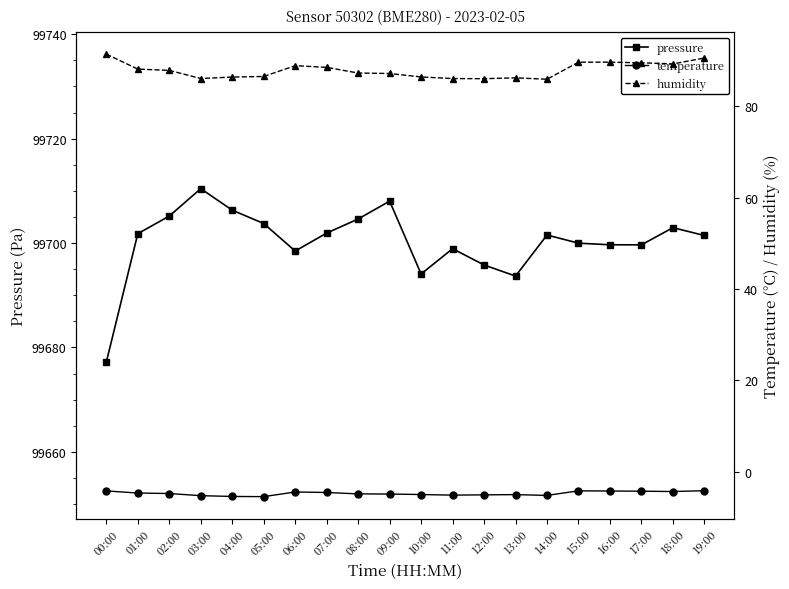

Which series changed the most between 11:00 and 18:00?

pressure